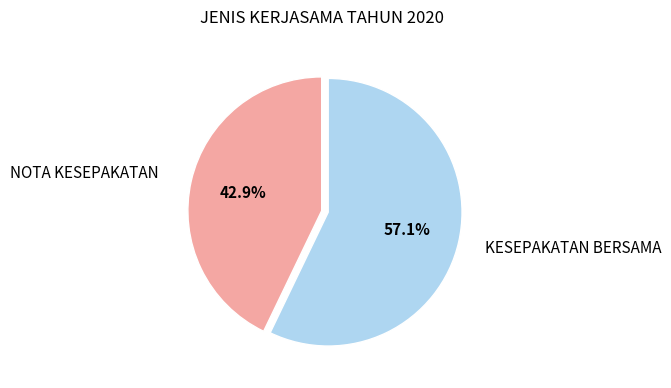

To the nearest percent, what is the difference between the largest and smallest slice percentages?

14%